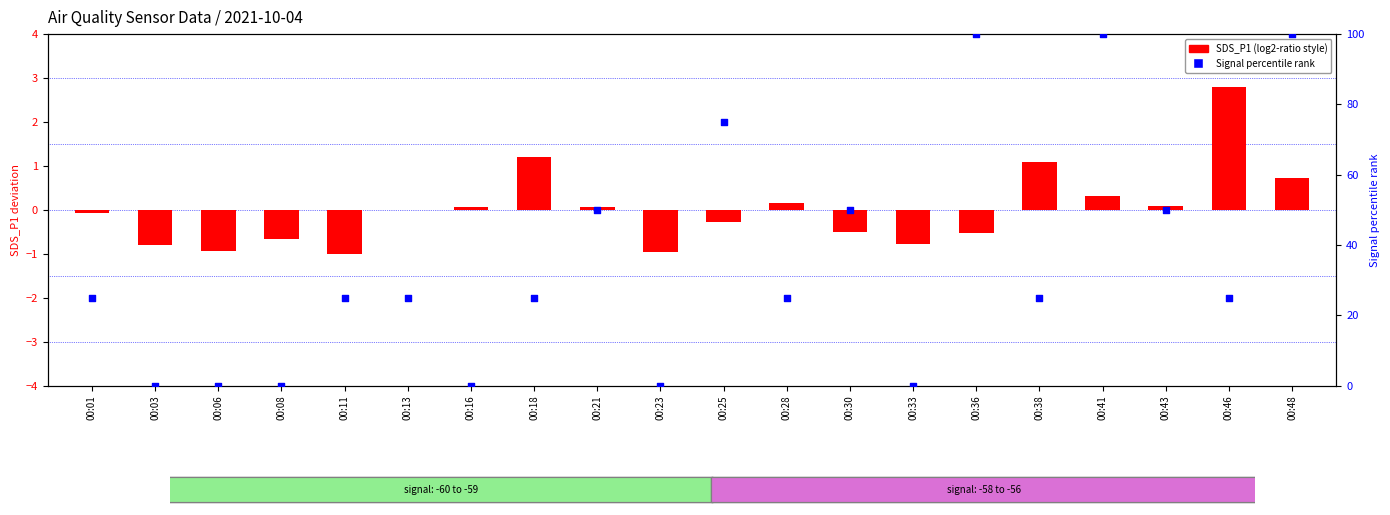

At which category is the sum across all series the highest?

00:48